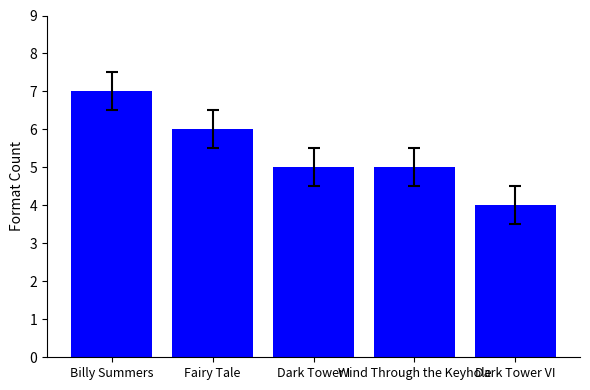

The chart shows a value of 5 at Wind Through the Keyhole. True or false?

True